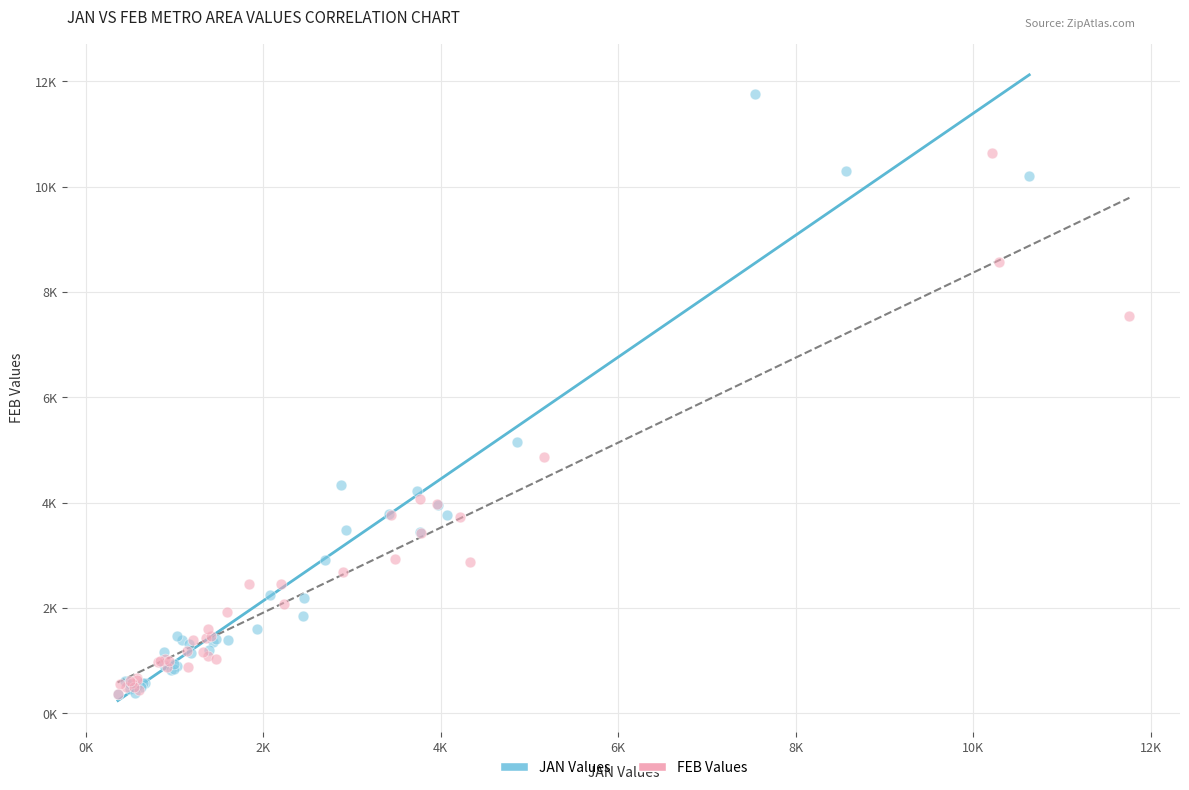

Which series has the largest Y range (max minus min)?

JAN Values